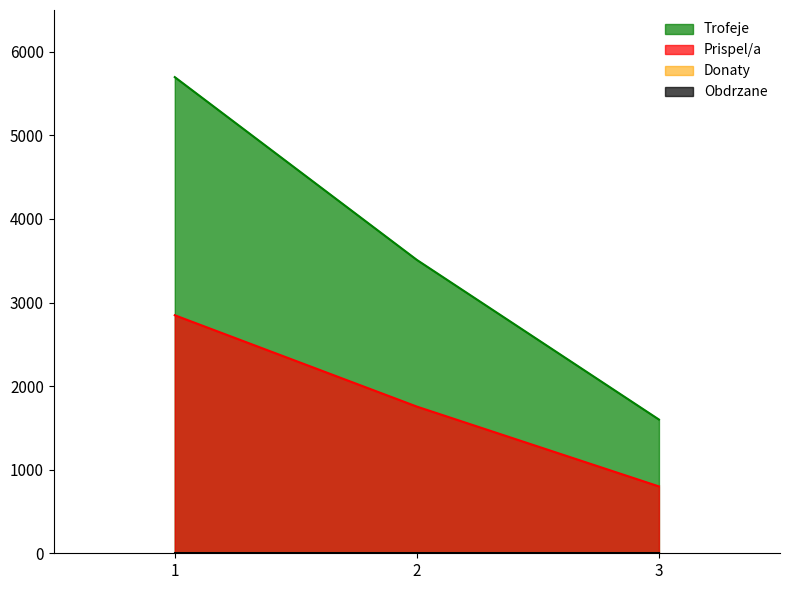

At 2, list the series in order from largest to smallest.

Trofeje, Prispel/a